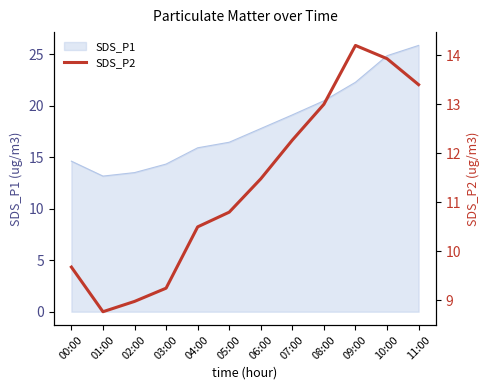

The value of SDS_P1 at 06:00 is 17.8. True or false?

True